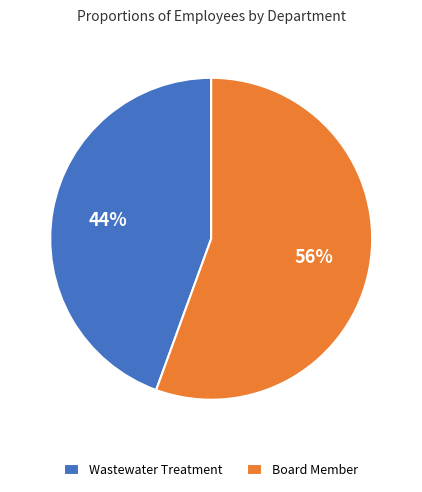

Is it true that Wastewater Treatment is 51% of the pie?

False